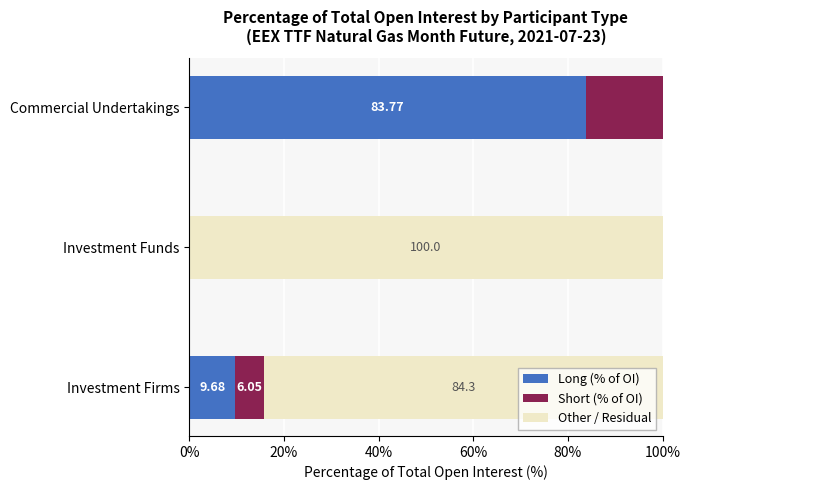

At how many categories does at least one series exceed 13?

3